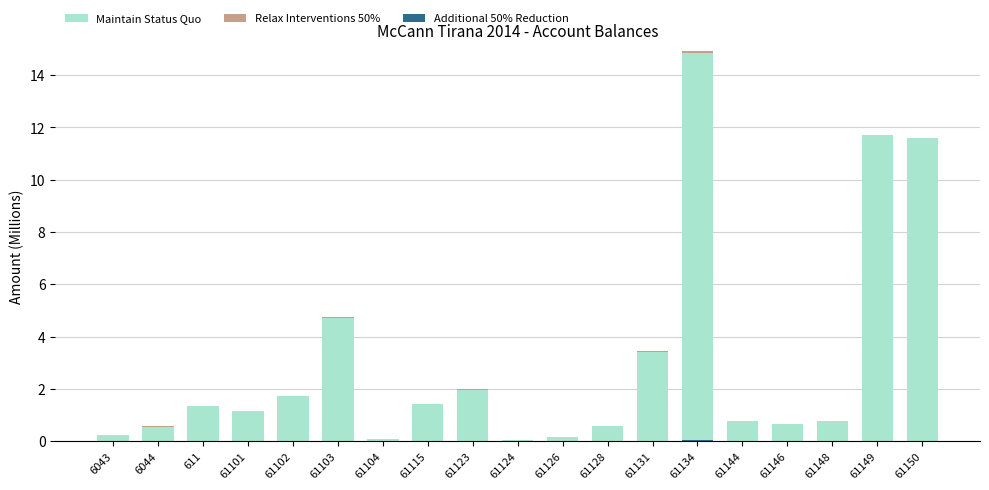

Reading left to right, list all the values displayed in this chart.

Maintain Status Quo: 6043=0.3	6044=0.6	611=1.4	61101=1.1	61102=1.7	61103=4.7	61104=0.1	61115=1.4	61123=2.0	61124=0.1	61126=0.2	61128=0.6	61131=3.5	61134=14.9	61144=0.8	61146=0.7	61148=0.8	61149=11.7	61150=11.6
Relax Interventions 50%: 6043=0.0	6044=-0.0	611=0.0	61101=0.0	61102=0.0	61103=-0.0	61104=0.0	61115=-0.0	61123=-0.0	61124=0.0	61126=-0.0	61128=0.0	61131=-0.1	61134=-0.1	61144=0.0	61146=0.0	61148=0.0	61149=0.0	61150=0.0
Additional 50% Reduction: 6043=0.0	6044=0.0	611=0.0	61101=0.0	61102=0.0	61103=0.0	61104=0.0	61115=0.0	61123=0.0	61124=0.0	61126=0.0	61128=0.0	61131=0.0	61134=0.0	61144=0.0	61146=0.0	61148=0.0	61149=0.0	61150=0.0